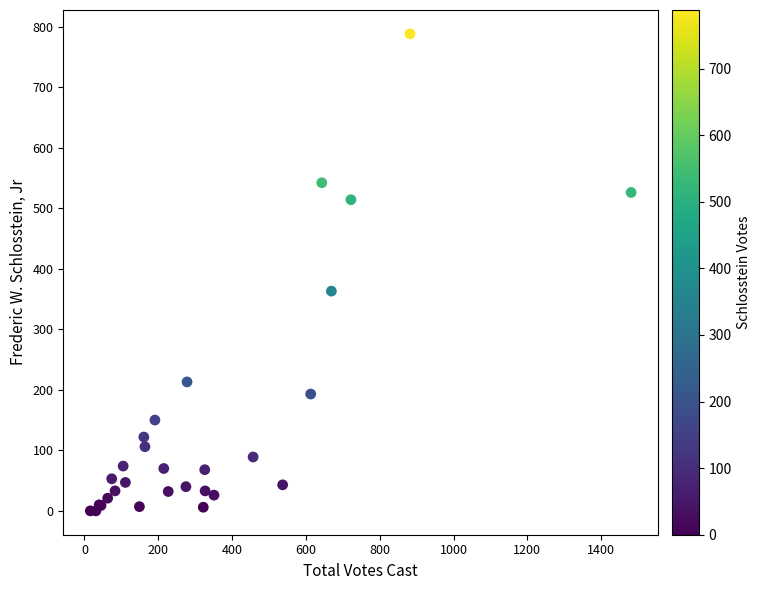

What Y value in the scatter plot is closest to 394?

363